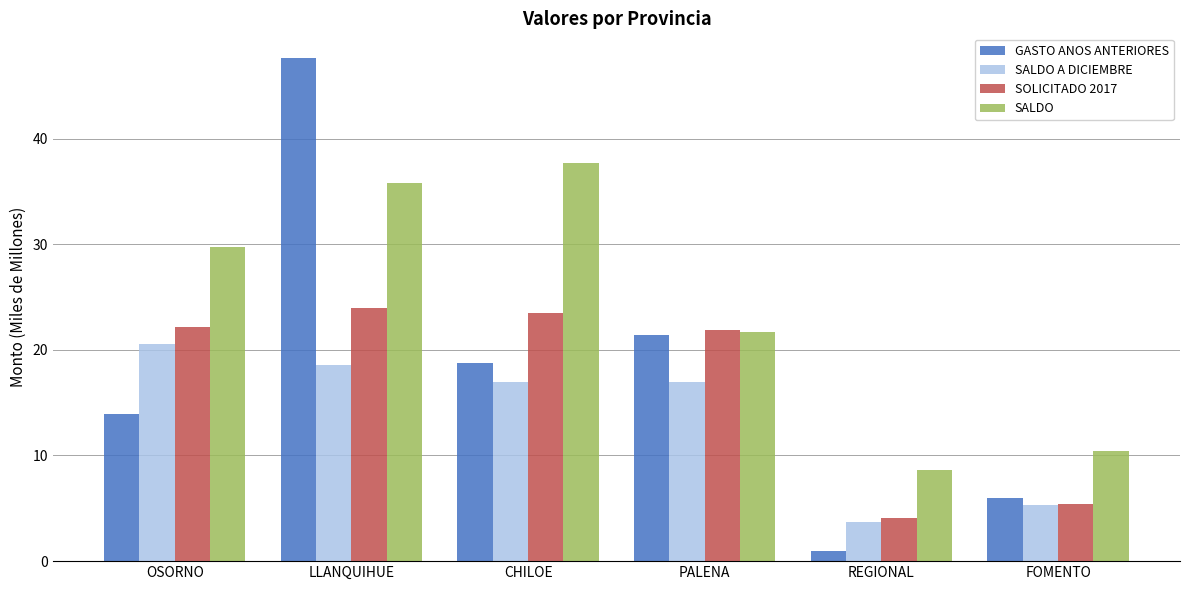

Reading left to right, extract all data points from this chart.

GASTO ANOS ANTERIORES: 13.9	47.6	18.8	21.4	1.0	6.0
SALDO A DICIEMBRE: 20.6	18.6	17.0	17.0	3.7	5.3
SOLICITADO 2017: 22.1	23.9	23.5	21.9	4.1	5.4
SALDO: 29.8	35.8	37.7	21.7	8.7	10.4